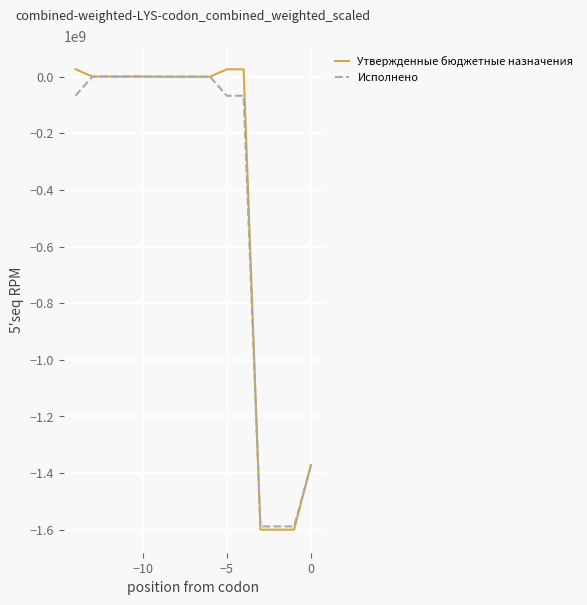

What is the smallest value displayed?

-1600018173.6